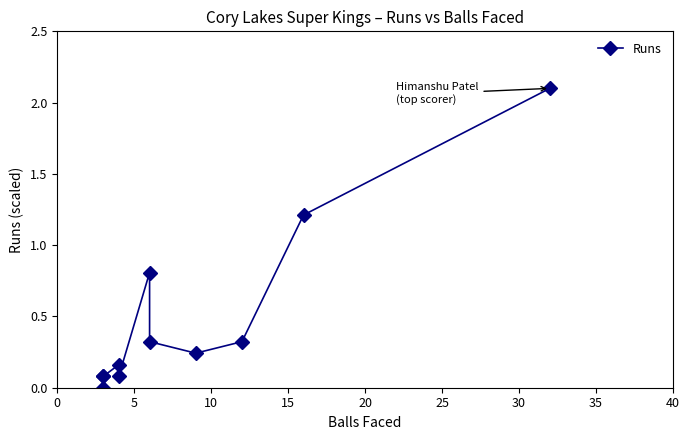

True or false: the data shows 0.0 at 0.

True